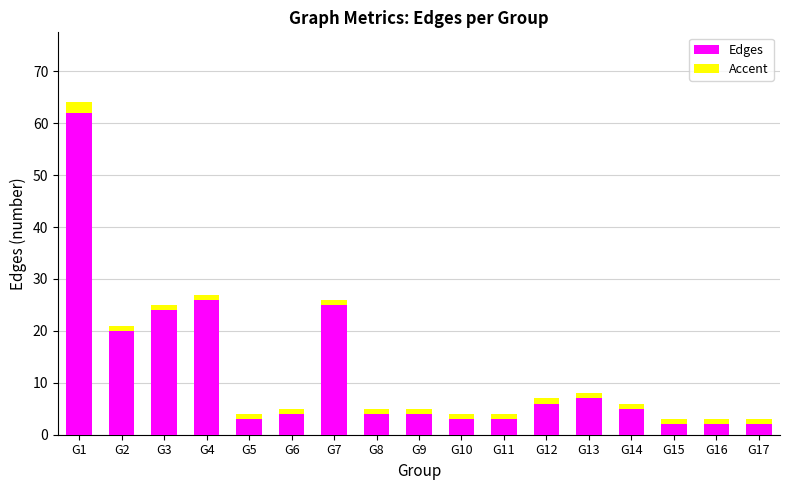

What is the difference between the maximum and minimum values in the Edges series?

60